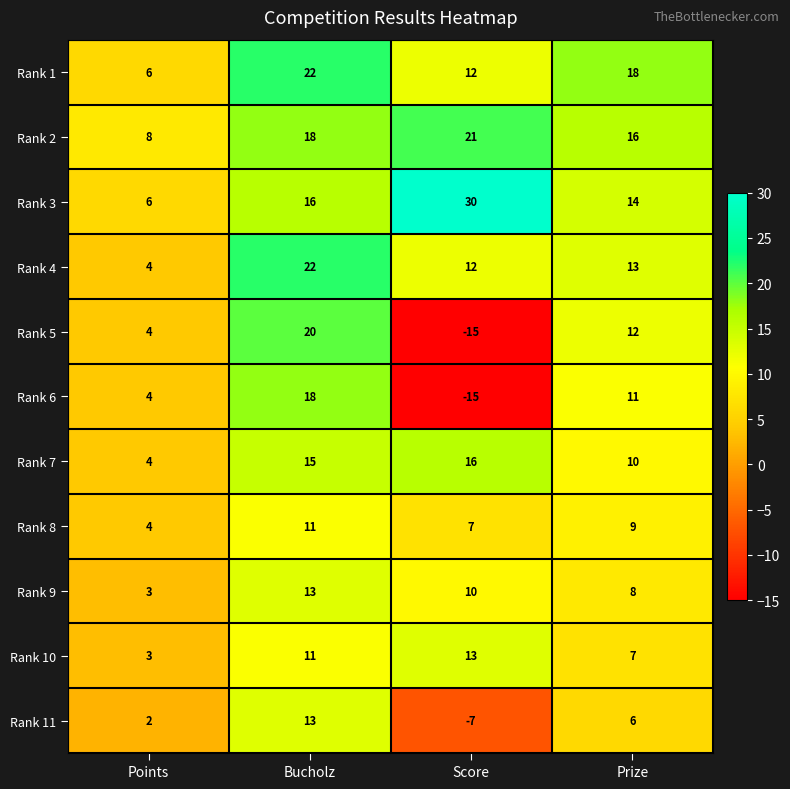

At how many categories does at least one series exceed 14?

3